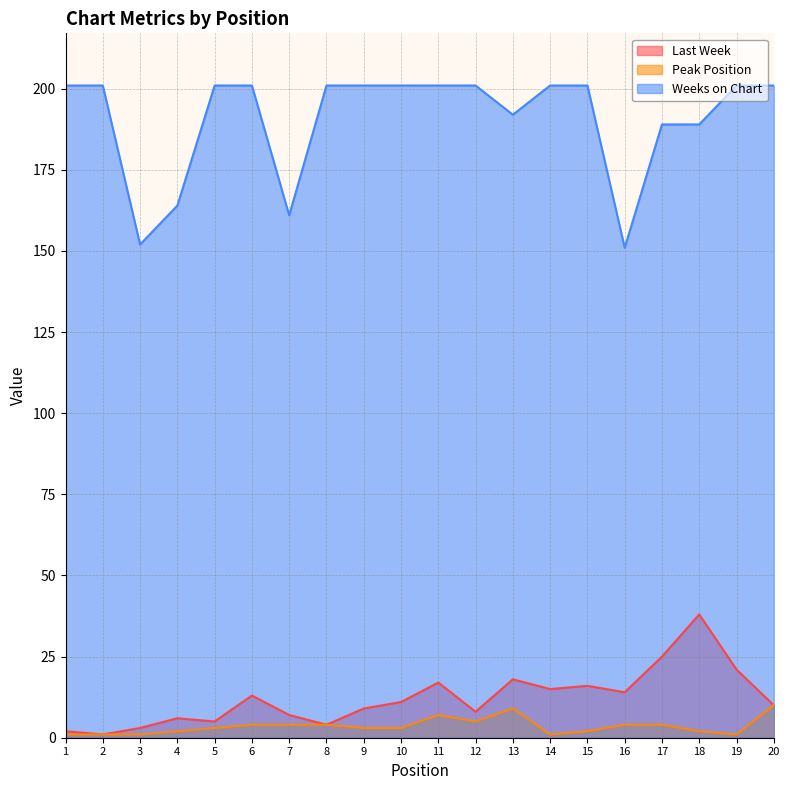

True or false: Peak Position and Weeks on Chart intersect in this chart.

False